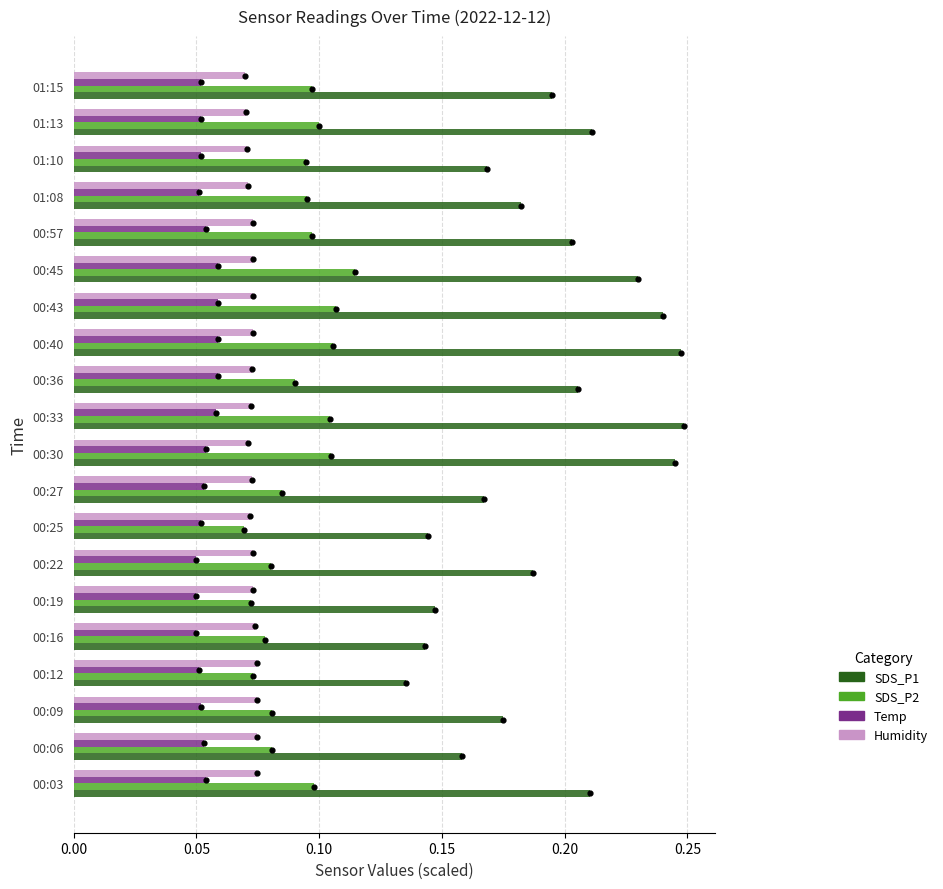

Which series has the largest total across all categories?

SDS_P1